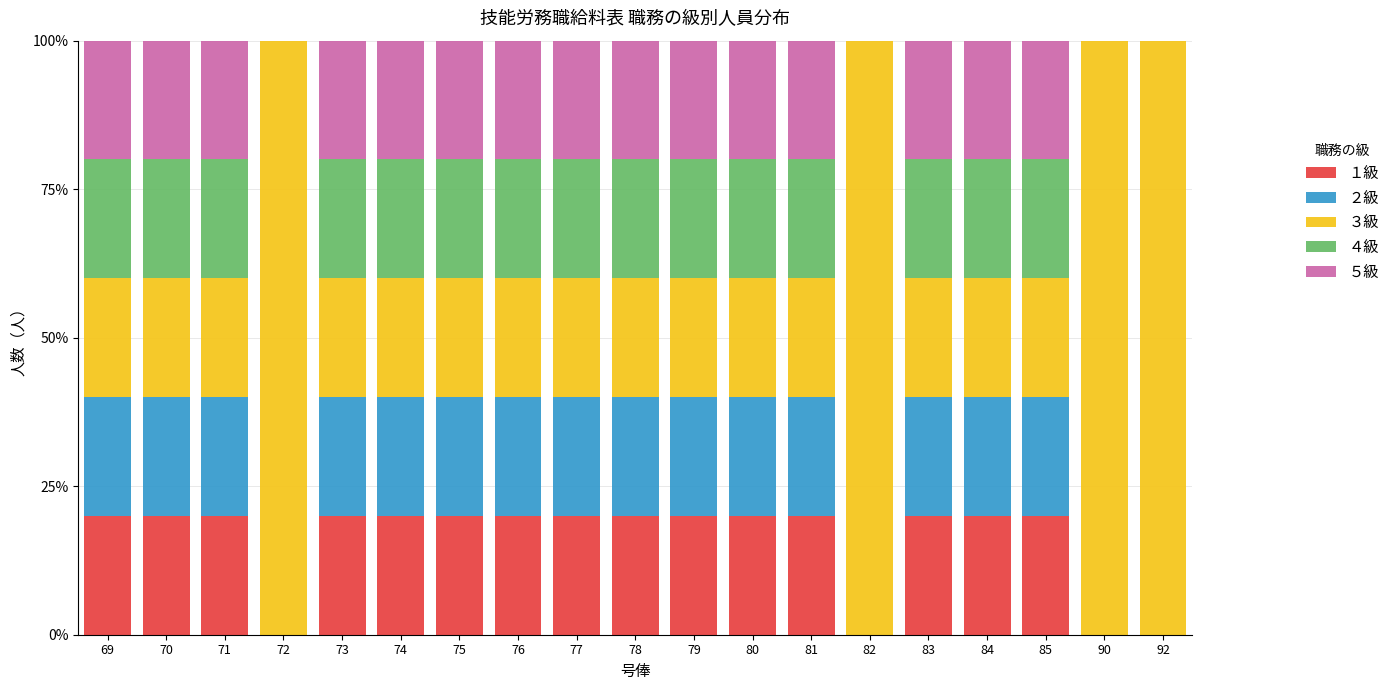

What is the total value across all series at 75?

100